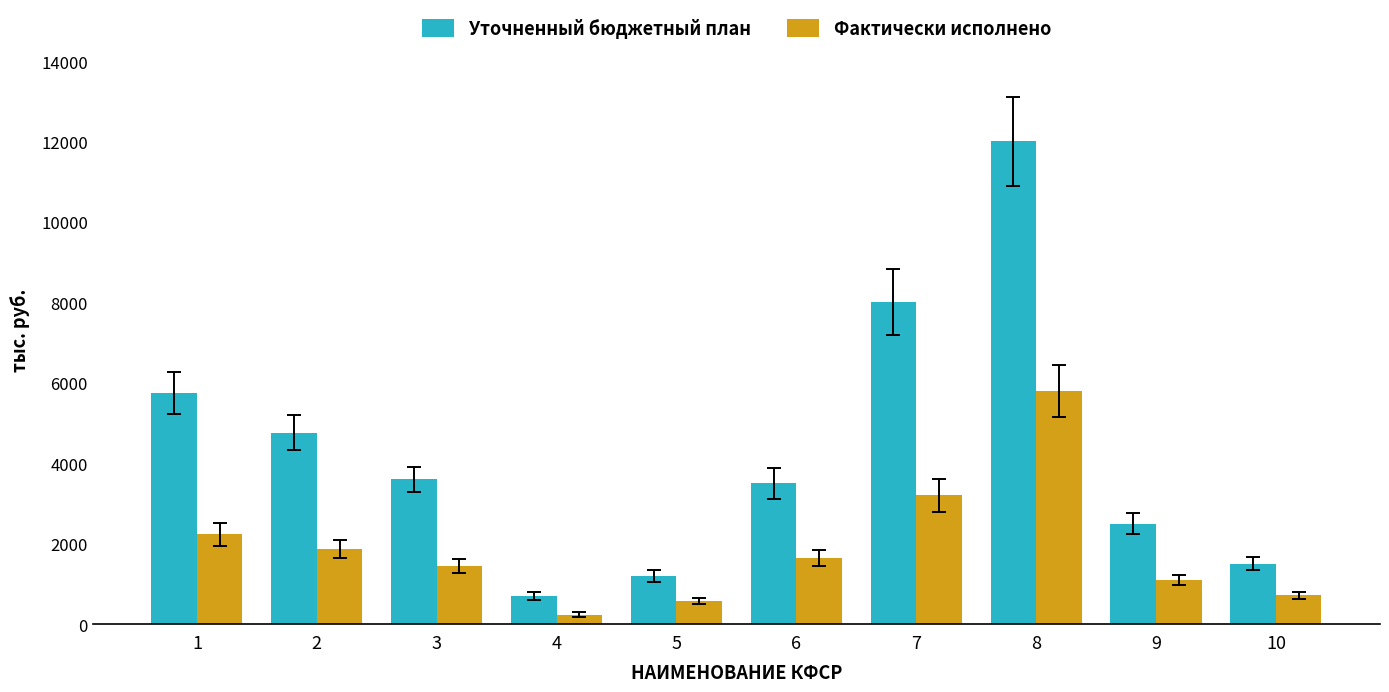

How many groups of bars are there?

10